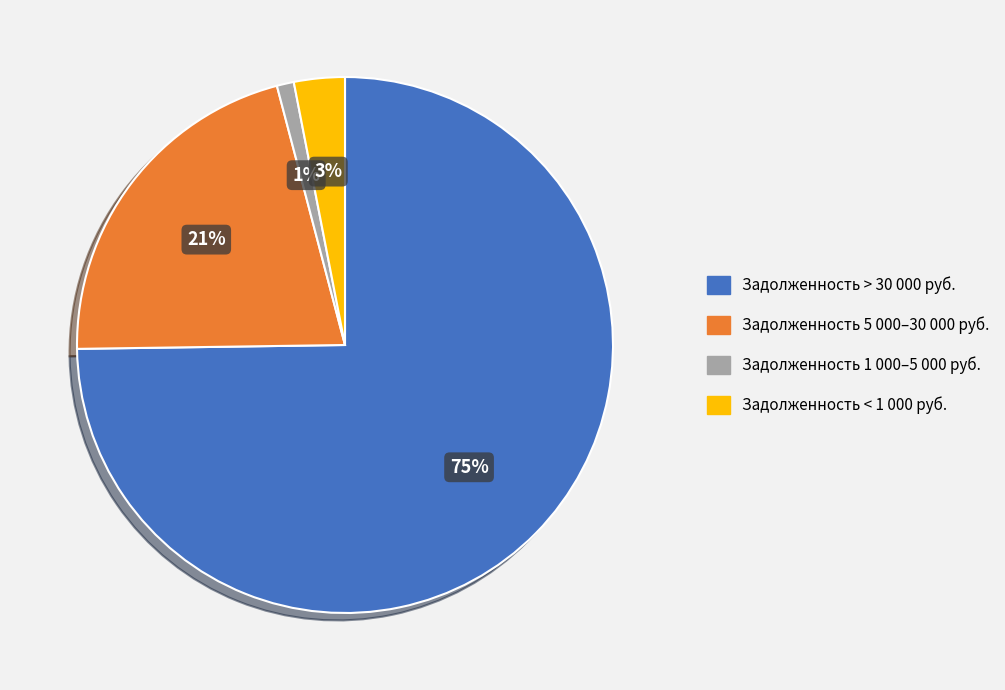

Which has a higher value, Задолженность 5 000–30 000 руб. or Задолженность > 30 000 руб.?

Задолженность > 30 000 руб.